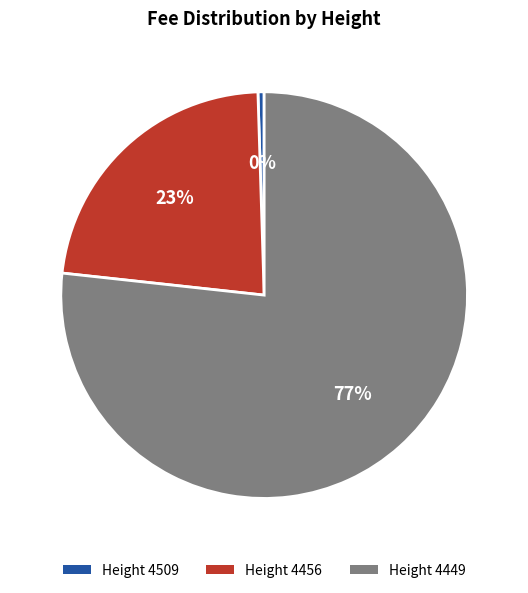

What is the smallest slice in the pie chart?

Height 4509